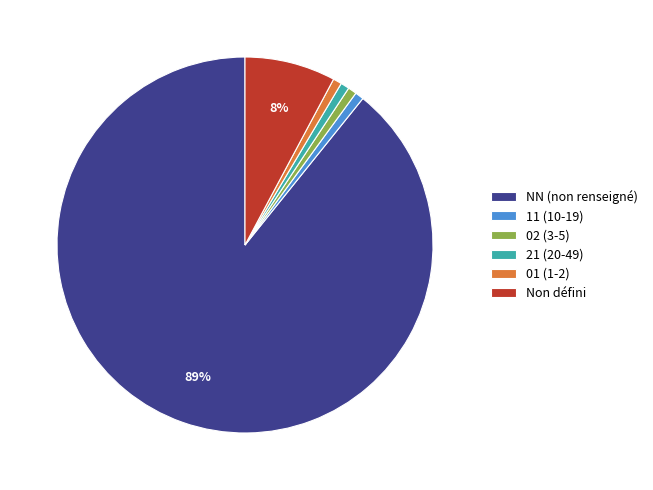

To the nearest percent, what is the average slice percentage?

17%